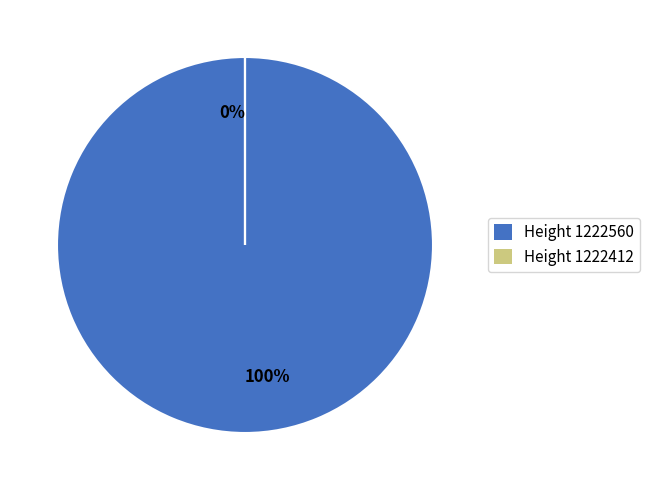

Rank the categories by value from lowest to highest.

1222412, 1222560